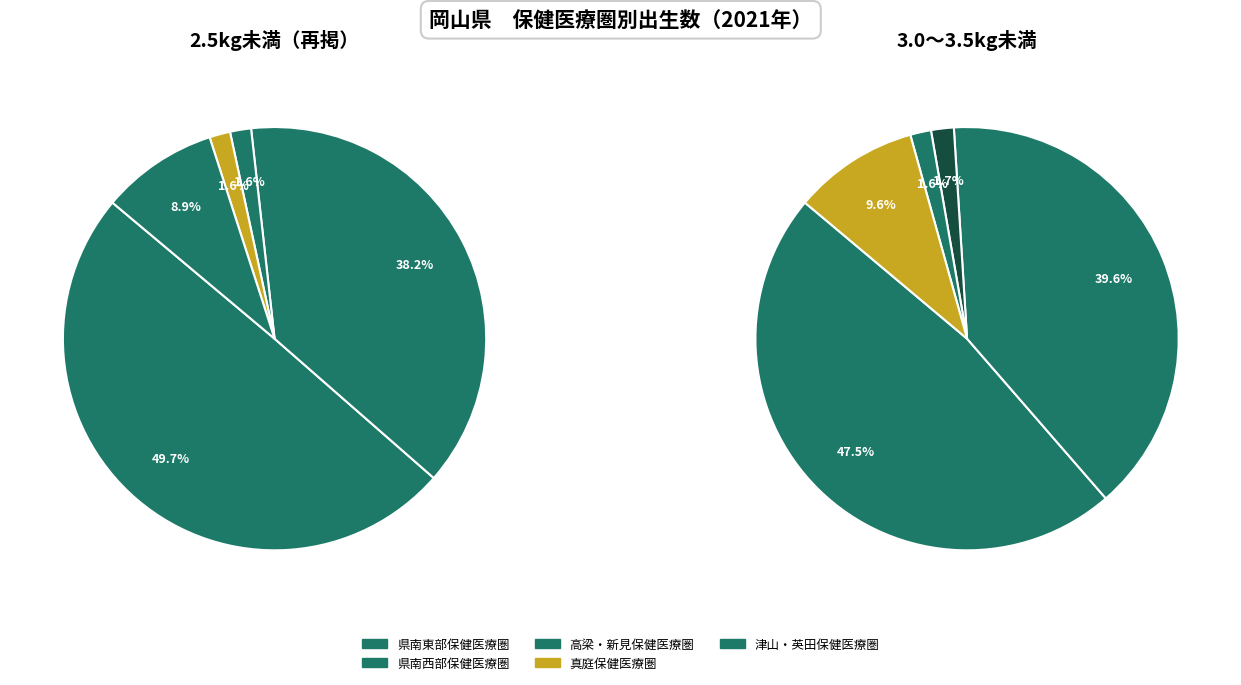

How much of the chart is everything except 高梁・新見保健医療圏?

98.4%